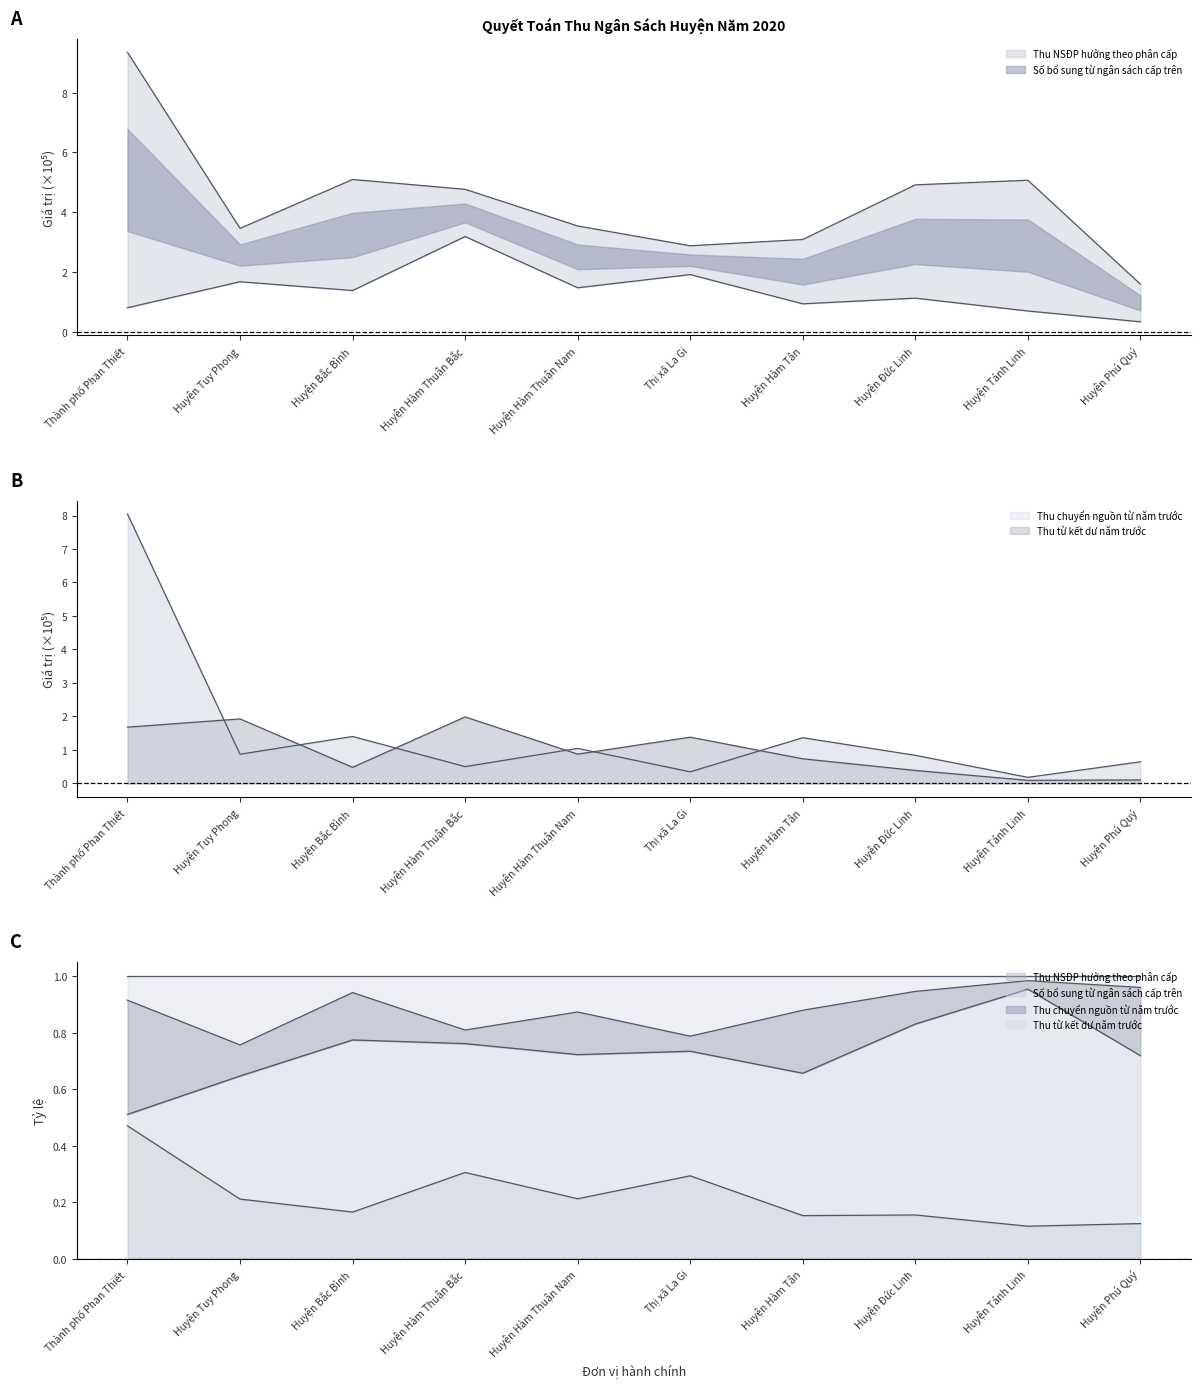

What is the difference between the second highest and second lowest values in the Thu chuyển nguồn từ năm trước series?

1.1